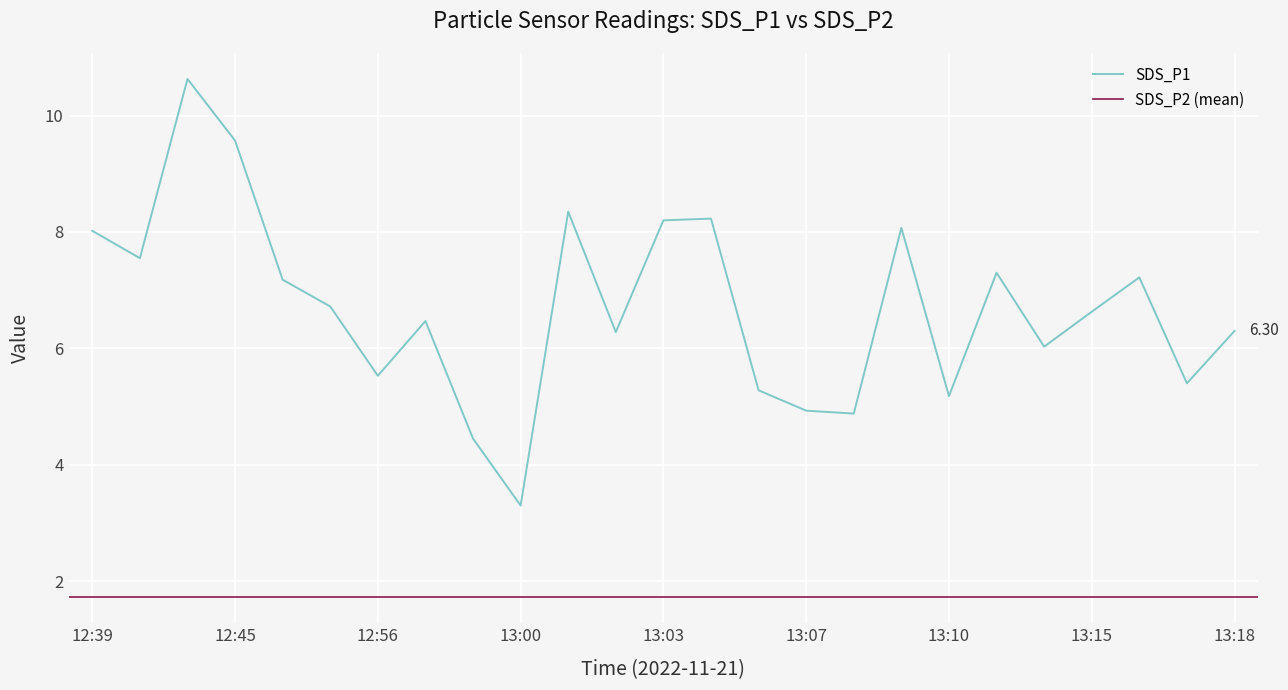

At which label does the data first exceed 6?

12:39